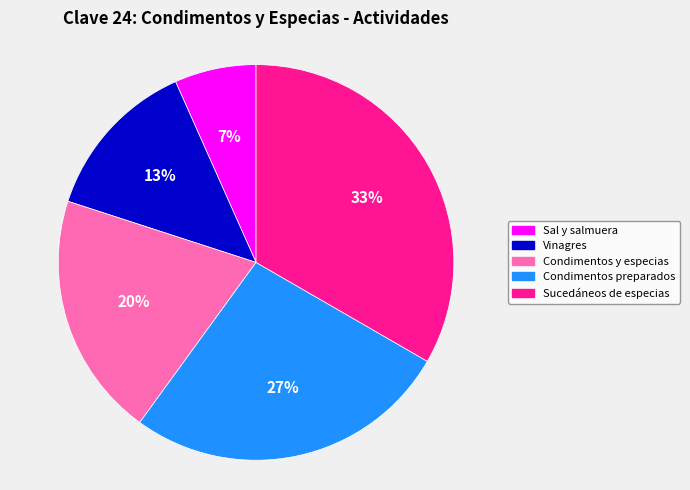

Do Condimentos preparados and Sucedáneos de especias together represent more than half of the pie?

Yes